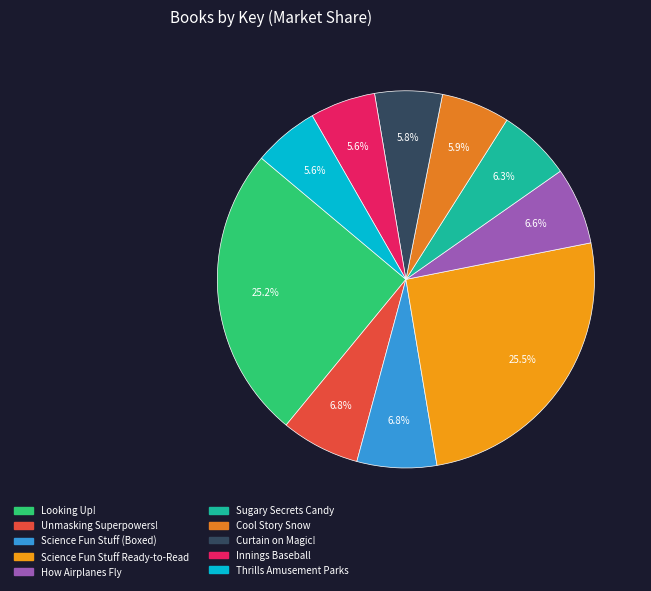

How many segments does this pie chart have?

10